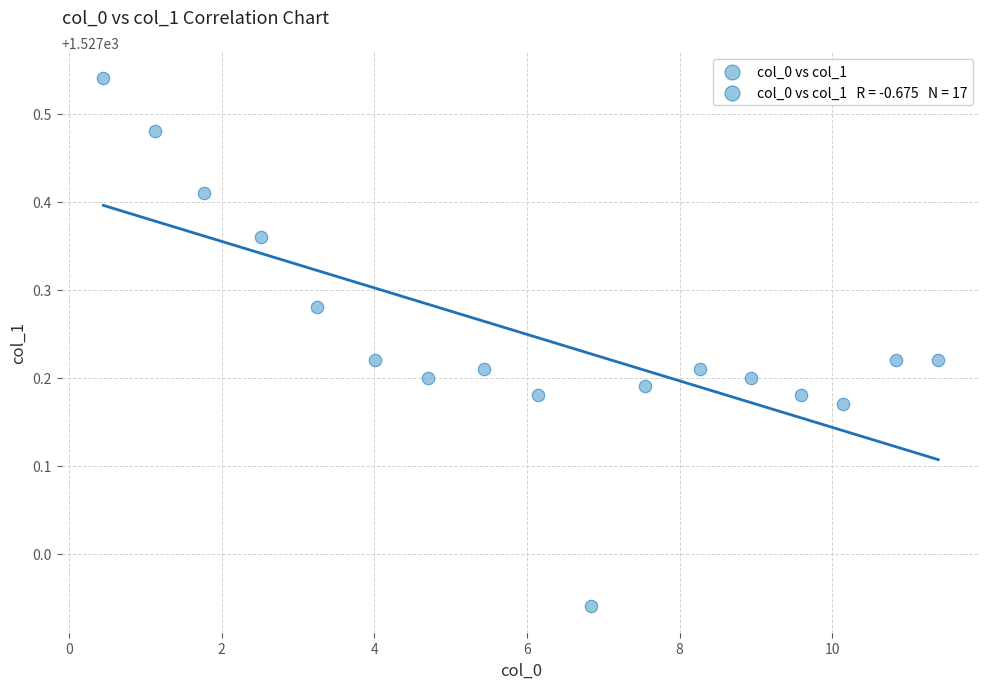

What is the range of X values (max minus min)?

10.9